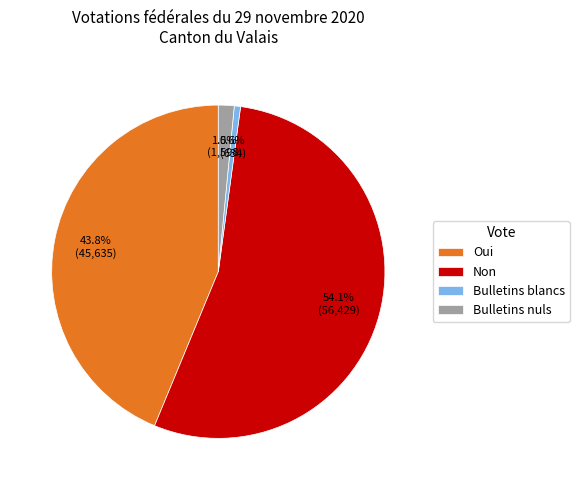

Is it true that Non is 64% of the pie?

False